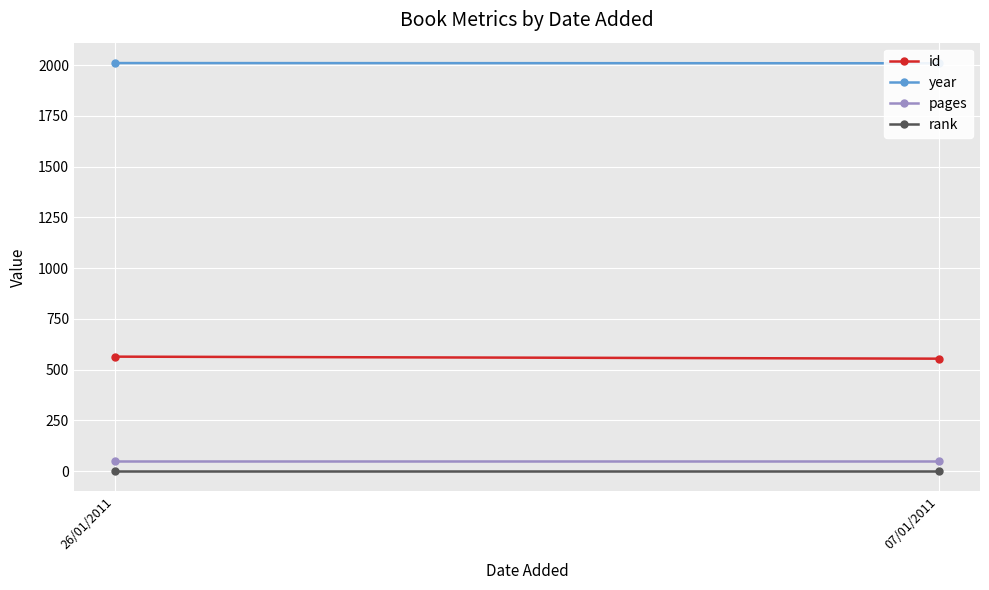

What is the greatest value displayed?

2010